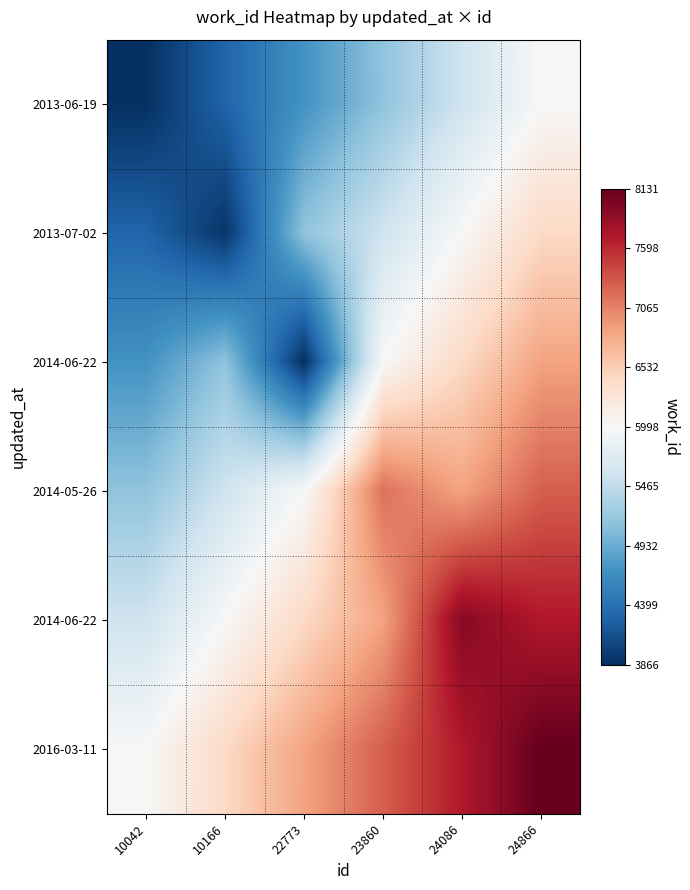

What is the minimum value shown in the chart?

3866.0